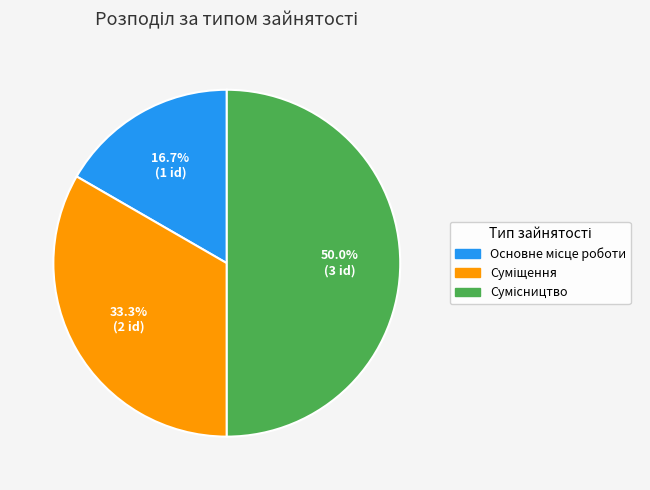

Do Сумісництво and Суміщення together represent more than half of the pie?

Yes